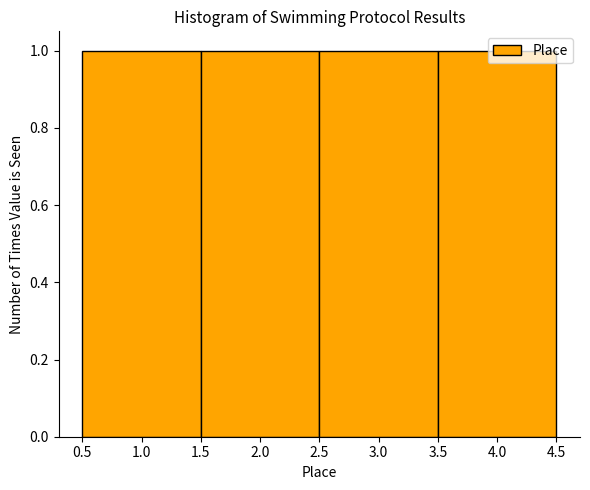

Reading left to right, list every bar in this chart as the range it spans on the x-axis followed by its height. The values are not printed on the chart, so give them approximately, as read against the axis.

0.5 to 1.5: 1
1.5 to 2.5: 1
2.5 to 3.5: 1
3.5 to 4.5: 1